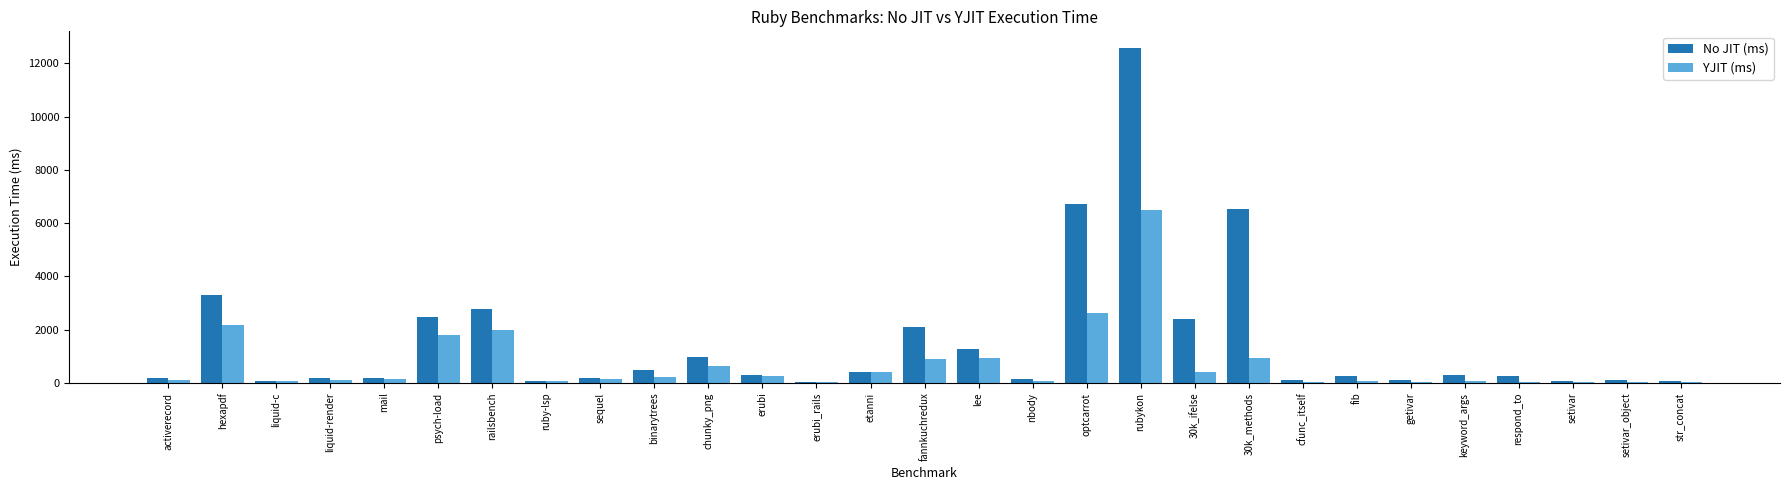

Is the value of No JIT (ms) at setivar_object greater than the value of YJIT (ms) at 30k_ifelse?

No